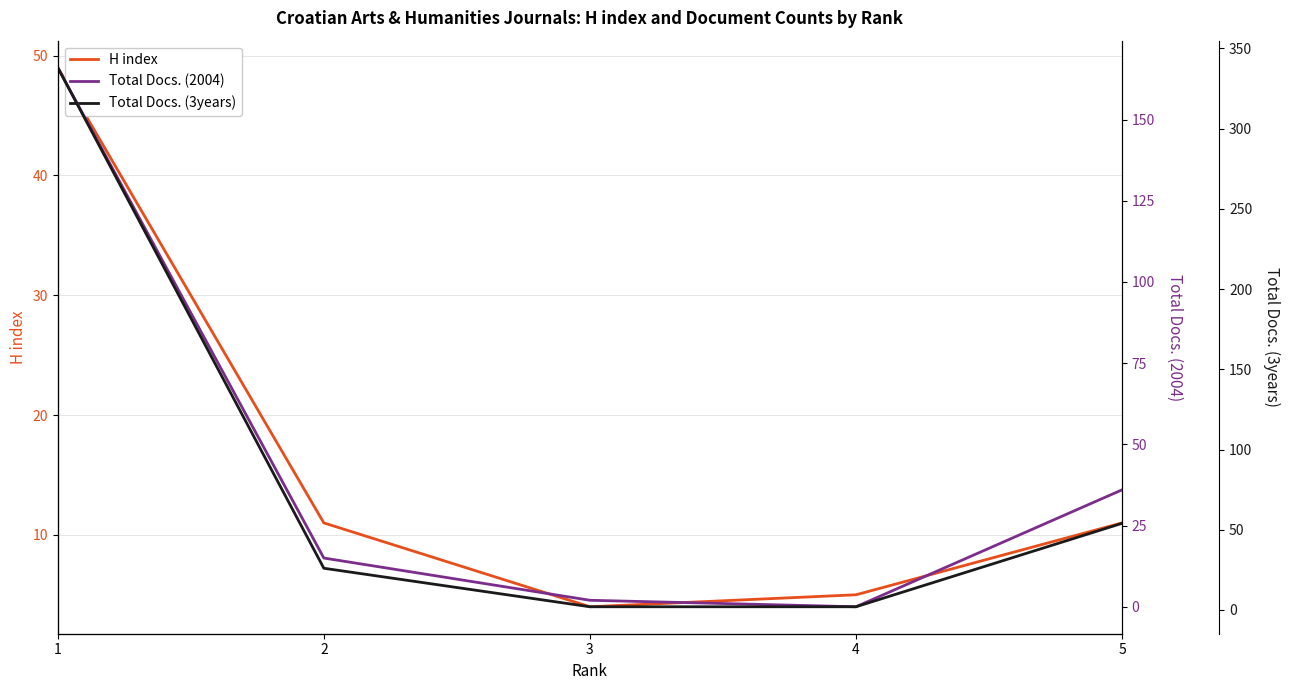

True or false: Total Docs. (3years) has more than 1 points higher than both neighbors.

False